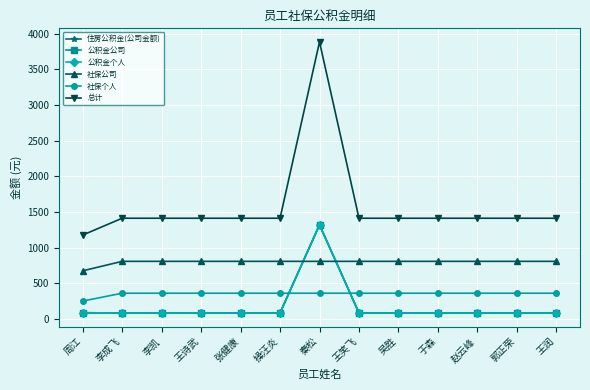

The value of 总计 at 李凯 is 1412.5. True or false?

True